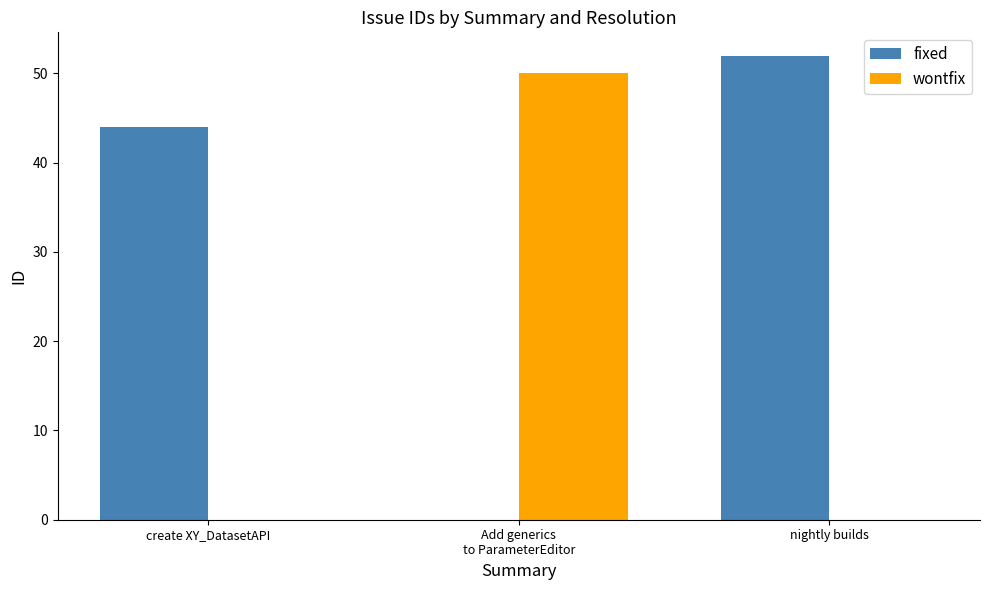

What is the sum of the fixed values at nightly builds and create XY_DatasetAPI?

96